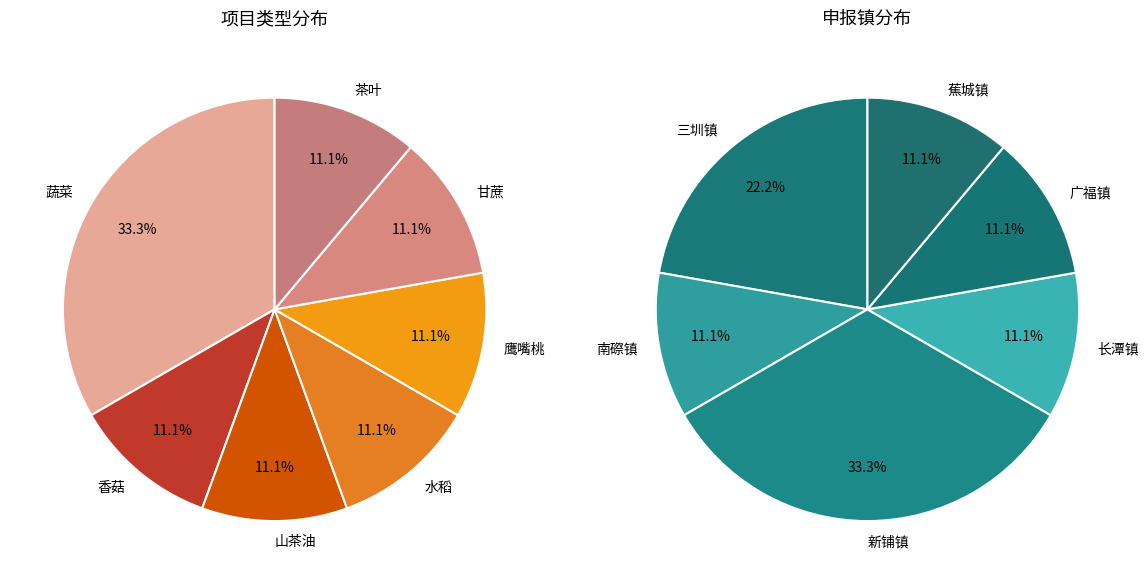

The 鹰嘴桃 slice represents 11% of the pie. True or false?

True